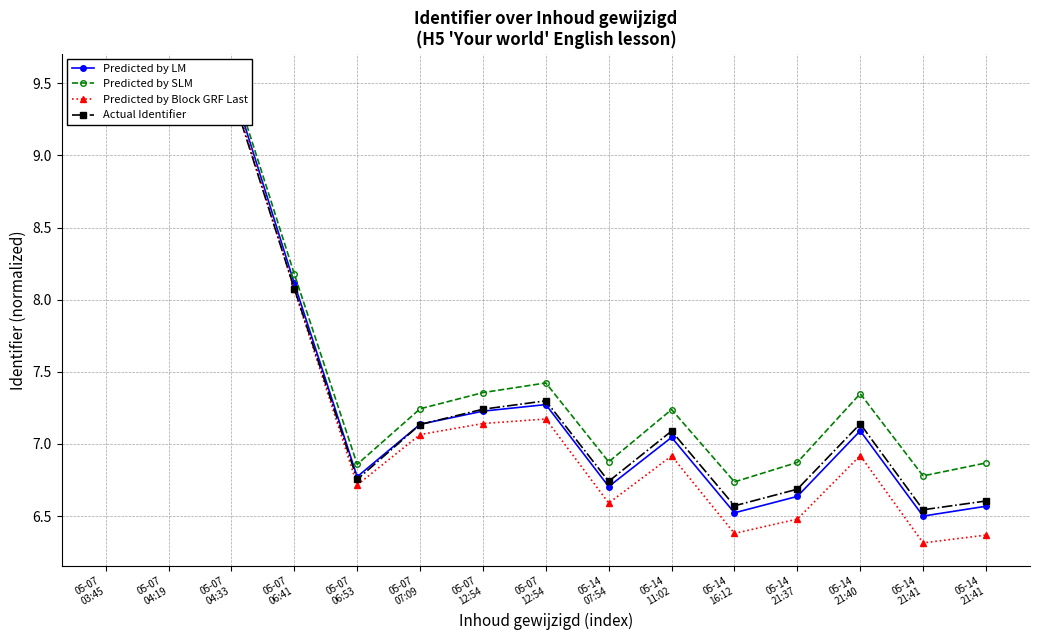

At 05-07
12:54, list the series in order from largest to smallest.

Predicted by SLM, Actual Identifier, Predicted by LM, Predicted by Block GRF Last